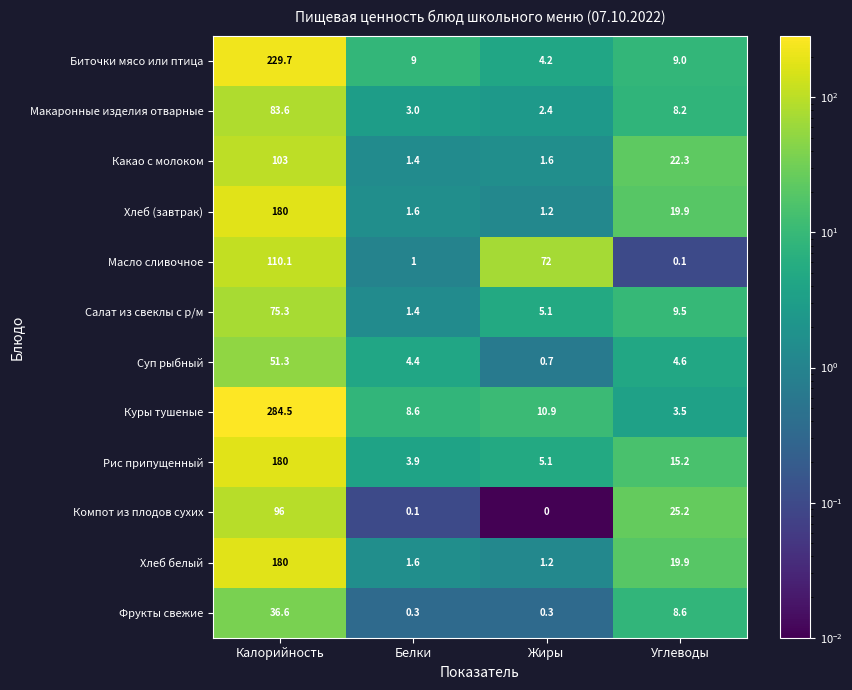

The Хлеб белый series shows 19.9 at Углеводы. True or false?

True